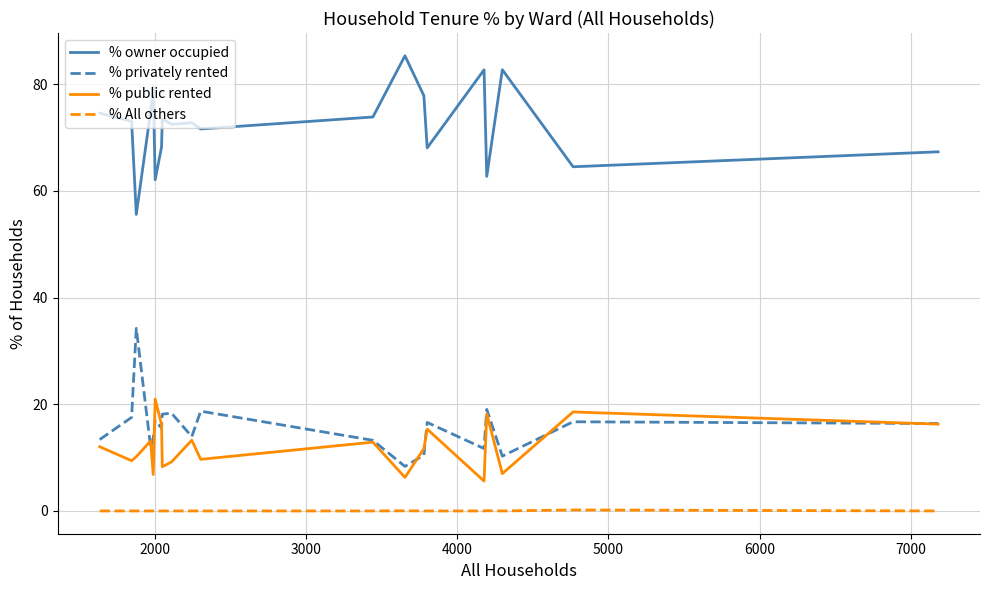

Which series has the largest range (max minus min)?

% owner occupied